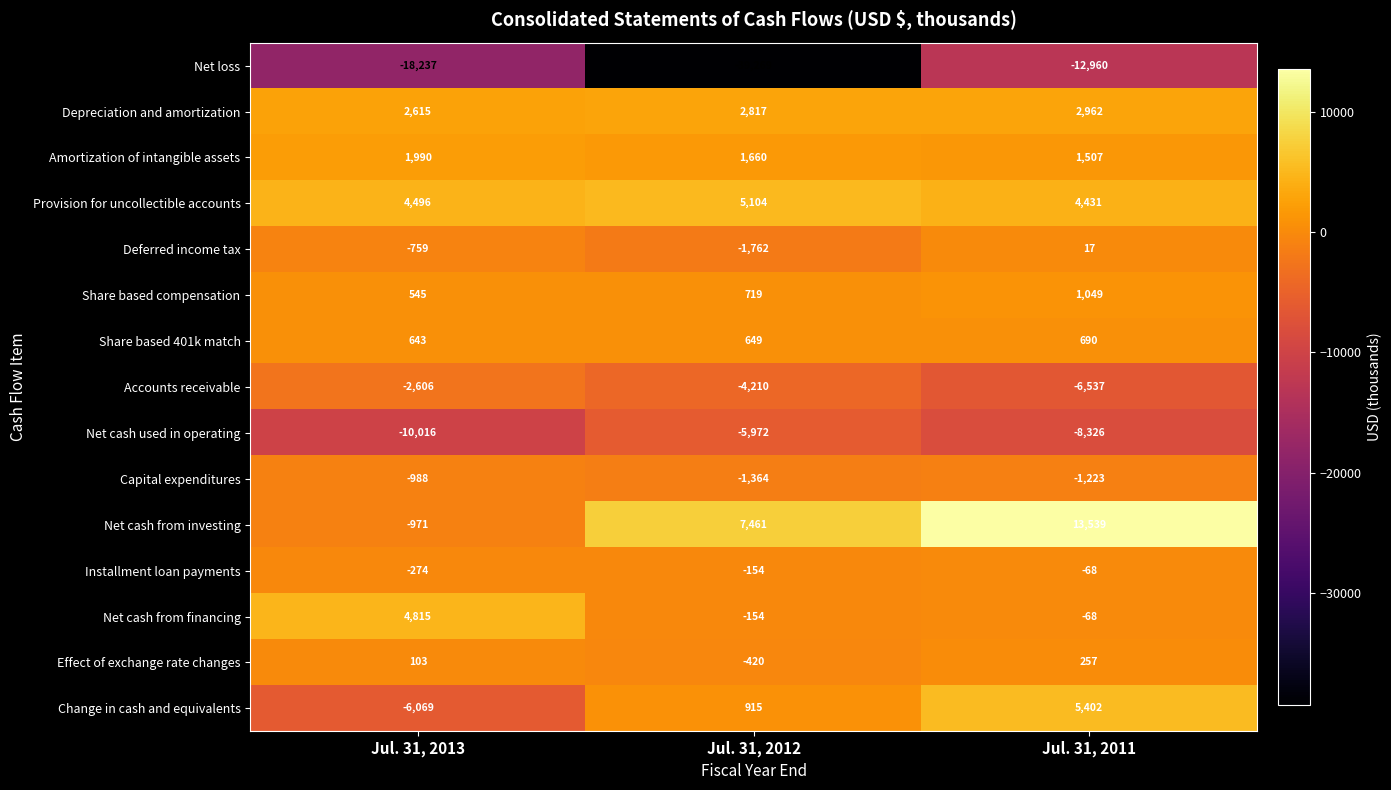

What is the spread (max minus min) of values at Jul. 31, 2011?

26499